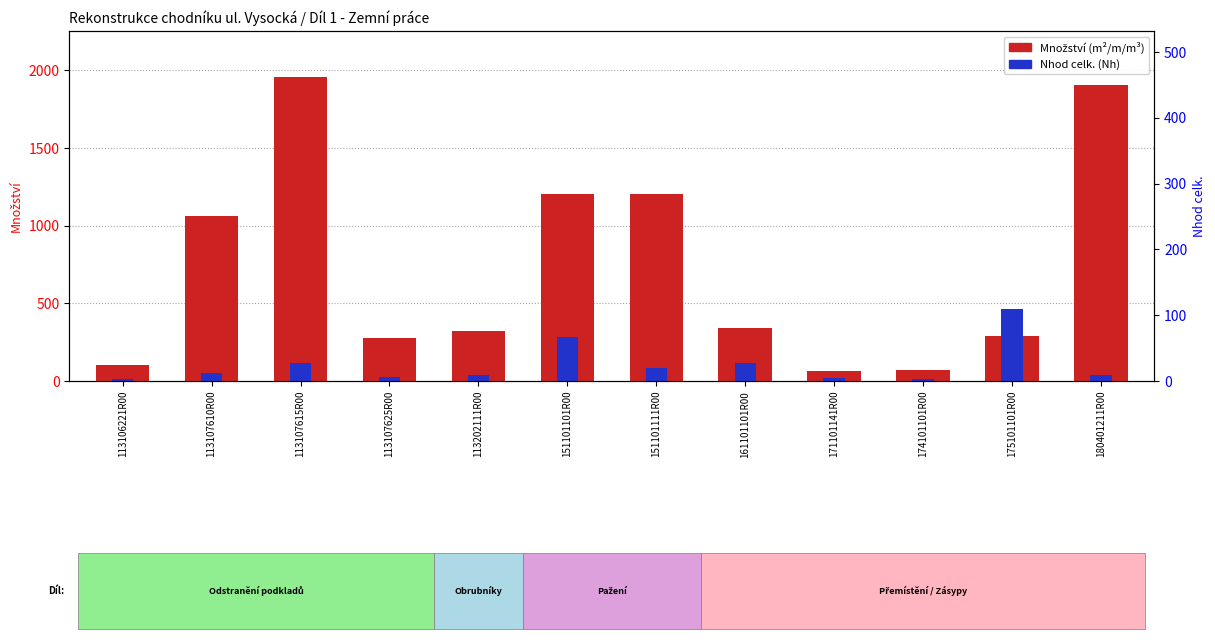

At 171101141R00, list the series in order from largest to smallest.

Množství, Nhod celk.